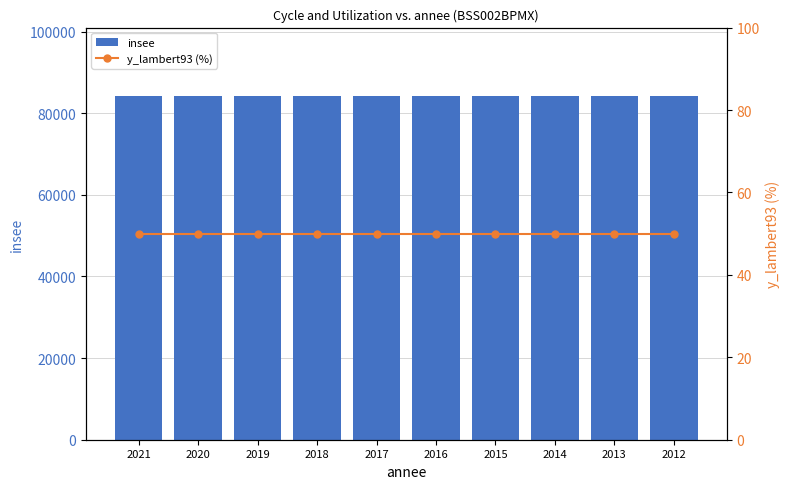

Which series has the largest total across all categories?

insee